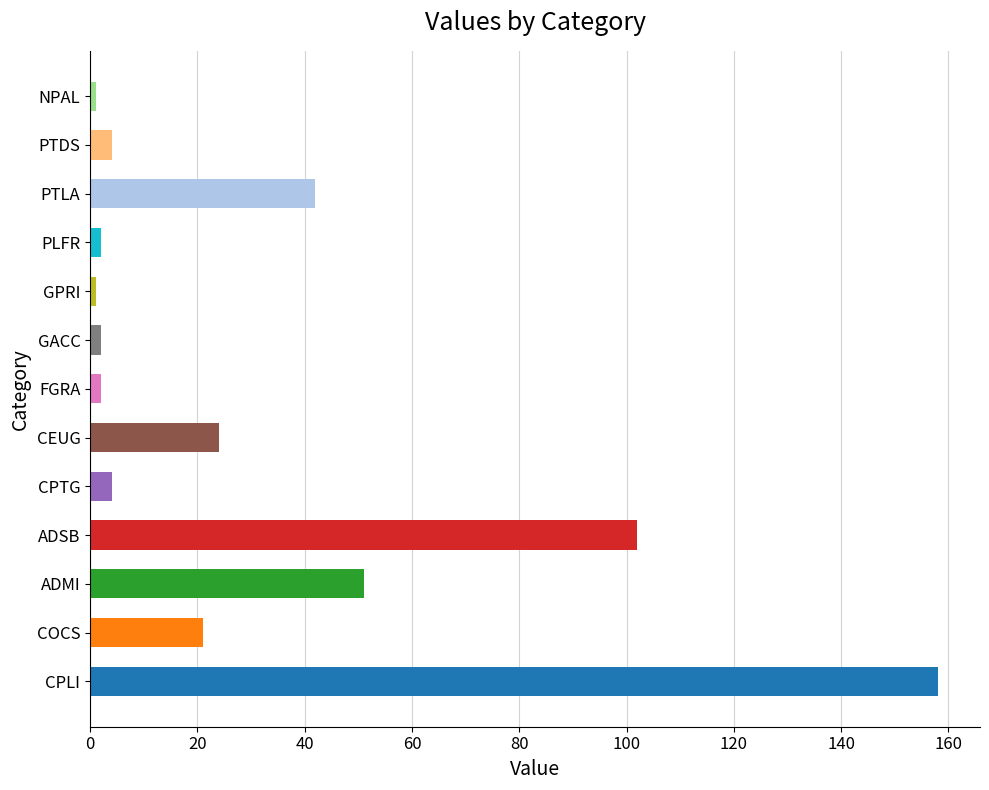

Where is the data nearest to the value 79?

ADSB